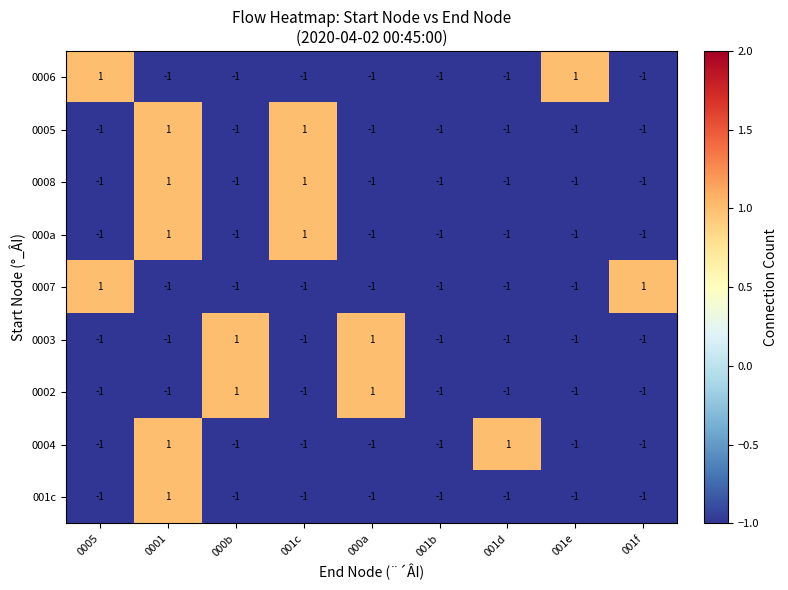

How many values in 001c are above zero?

1